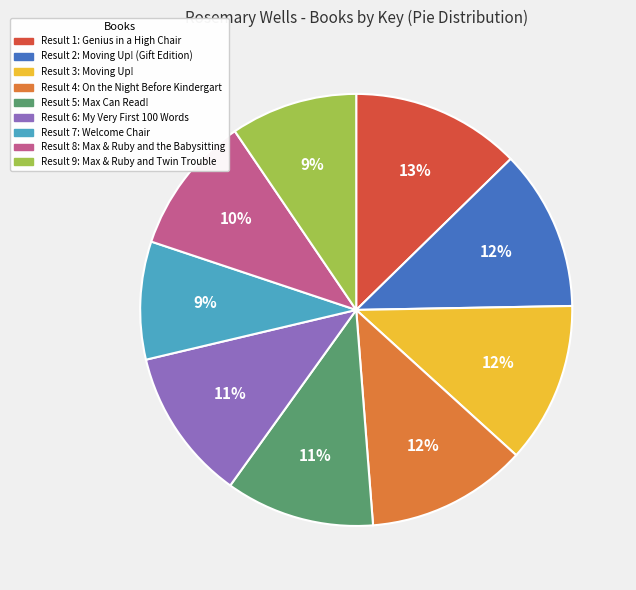

How many segments does this pie chart have?

9